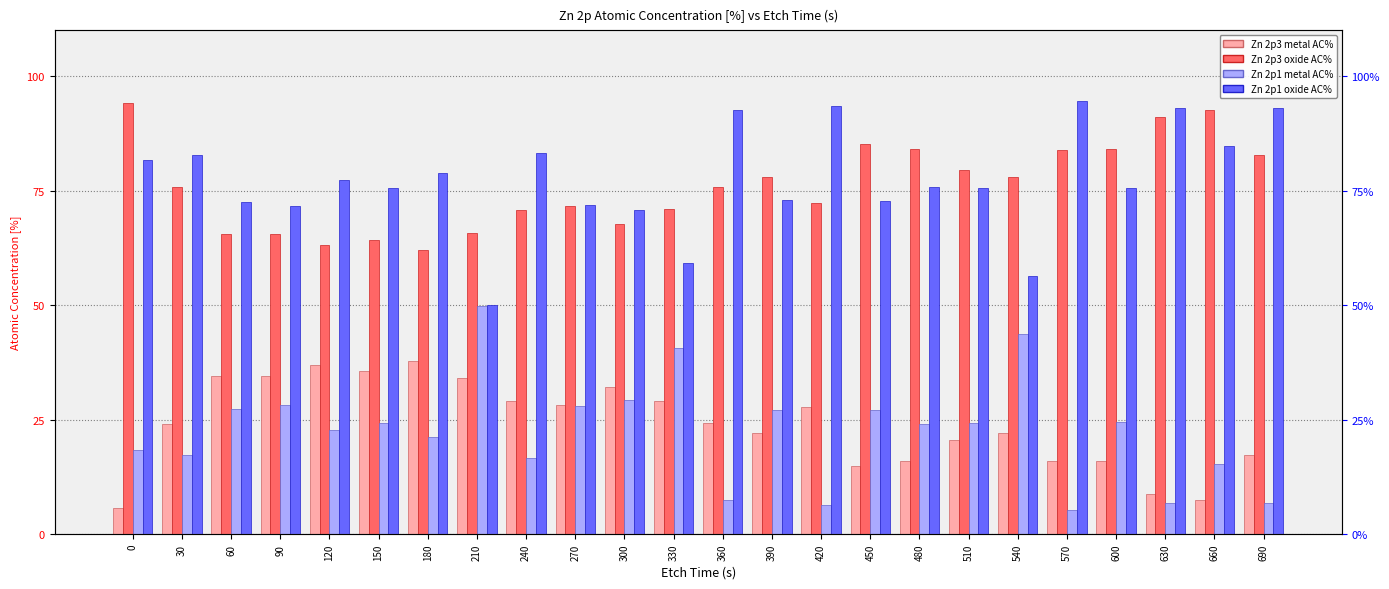

Is the value of Zn 2p3 metal AC% at 270 greater than the value of Zn 2p1 metal AC% at 240?

Yes